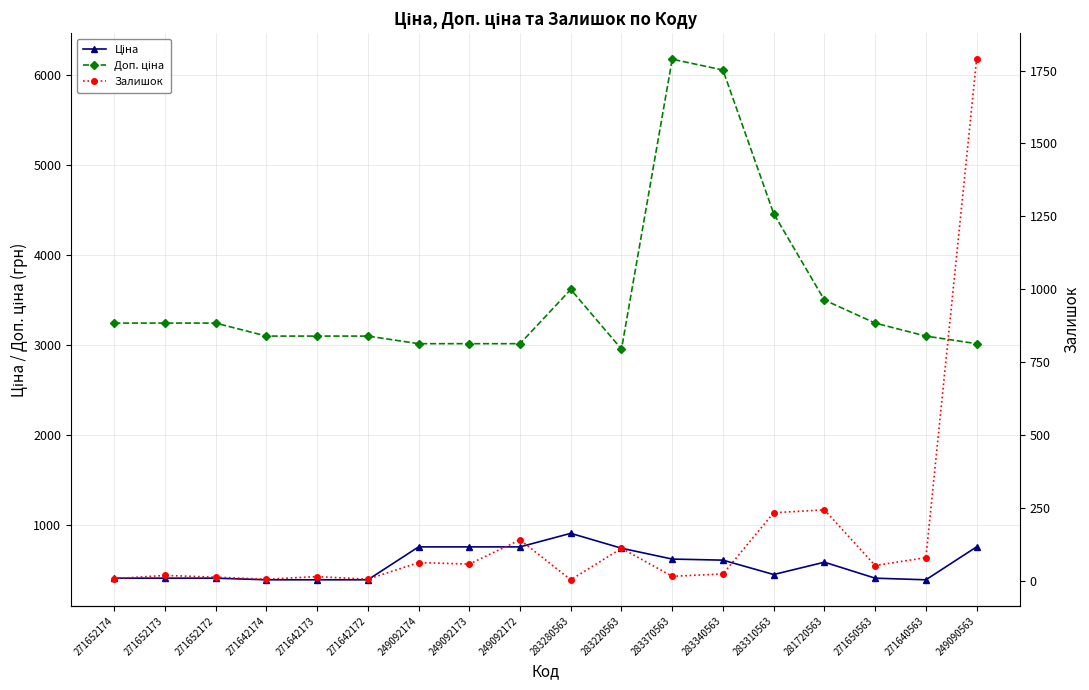

Between 271642172 and 271642174, which is larger?

271642172